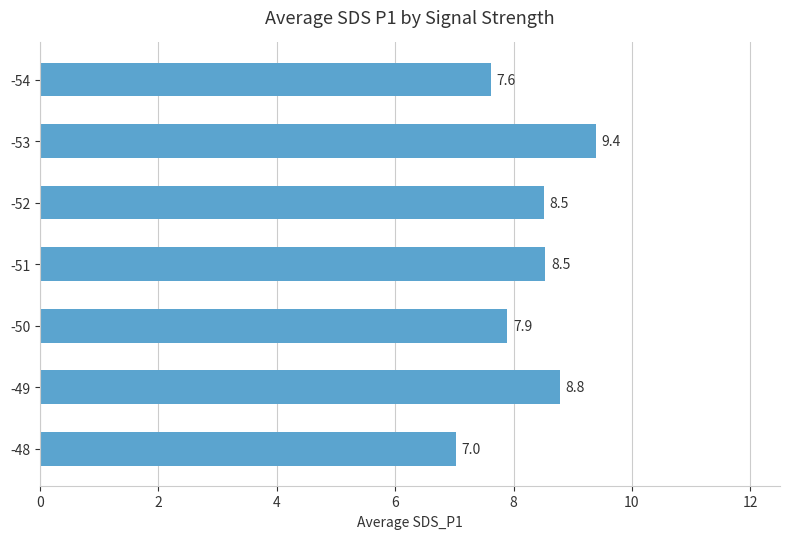

Is it true that the value at -51 is 13.7?

False